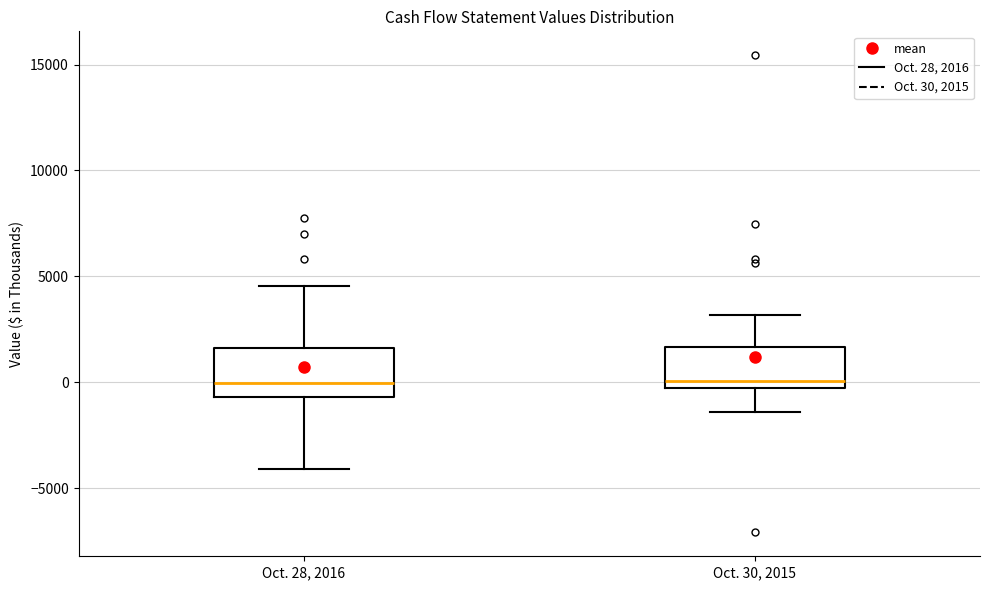

Reading left to right, read every box against the y-axis: the position of its median line, the range the box covers, and the ends of its whiskers. The values are not printed on the chart, so give them approximately, as read against the axis.

Oct. 28, 2016: median 0, box -500 to 1500, whiskers -4000 to 4500
Oct. 30, 2015: median 0, box -500 to 1500, whiskers -1500 to 3000